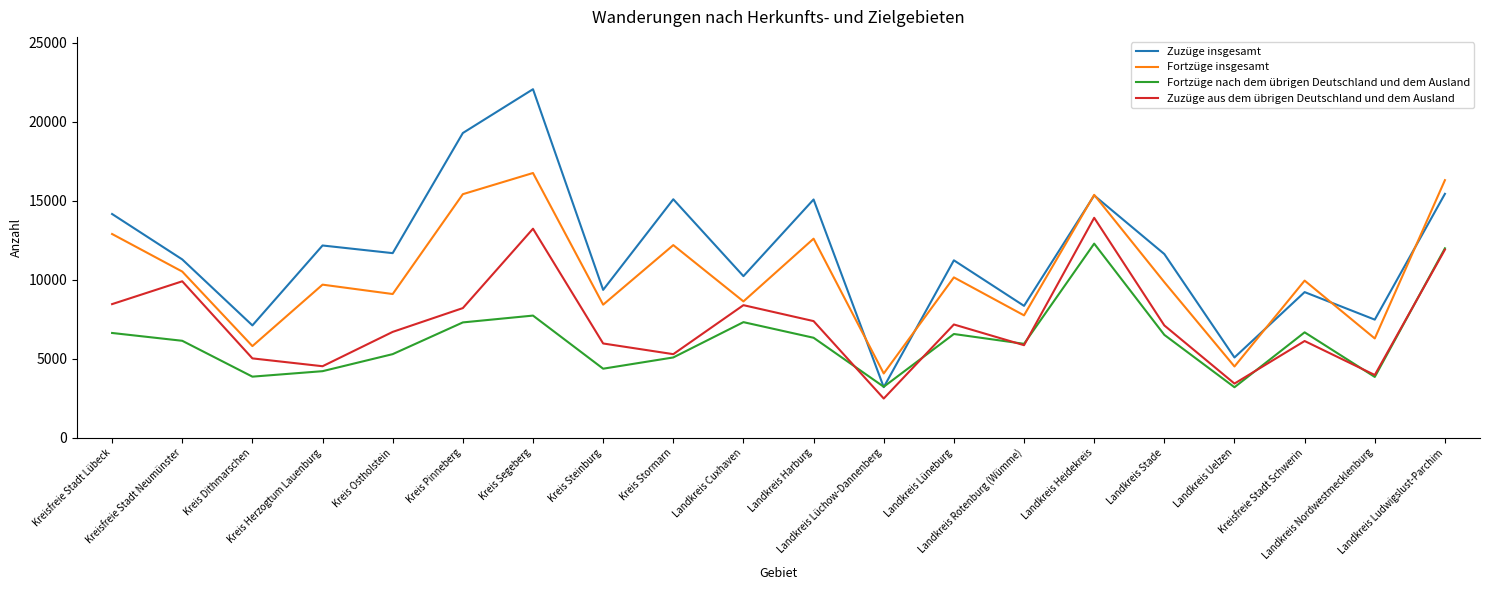

Where does the Fortzüge insgesamt series first go above 9952?

Kreisfreie Stadt Lübeck